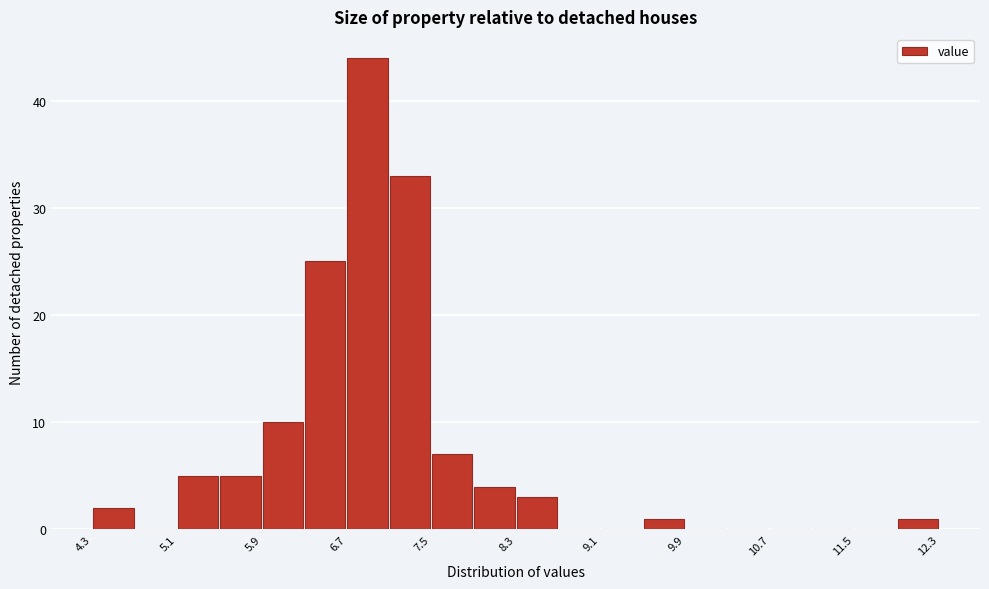

Reading left to right, list every bar in this chart as the range it spans on the x-axis followed by its height. Neither the bar edges nor the heights are printed on the chart, so give them approximately, as read against the axes.

4.33 to 4.73: 2
4.73 to 5.13: 0
5.13 to 5.53: 5
5.53 to 5.93: 5
5.93 to 6.33: 10
6.33 to 6.73: 25
6.73 to 7.13: 44
7.13 to 7.53: 33
7.53 to 7.93: 7
7.93 to 8.33: 4
8.33 to 8.73: 3
8.73 to 9.13: 0
9.13 to 9.53: 0
9.53 to 9.93: 1
9.93 to 10.33: 0
10.33 to 10.73: 0
10.73 to 11.13: 0
11.13 to 11.53: 0
11.53 to 11.93: 0
11.93 to 12.33: 1